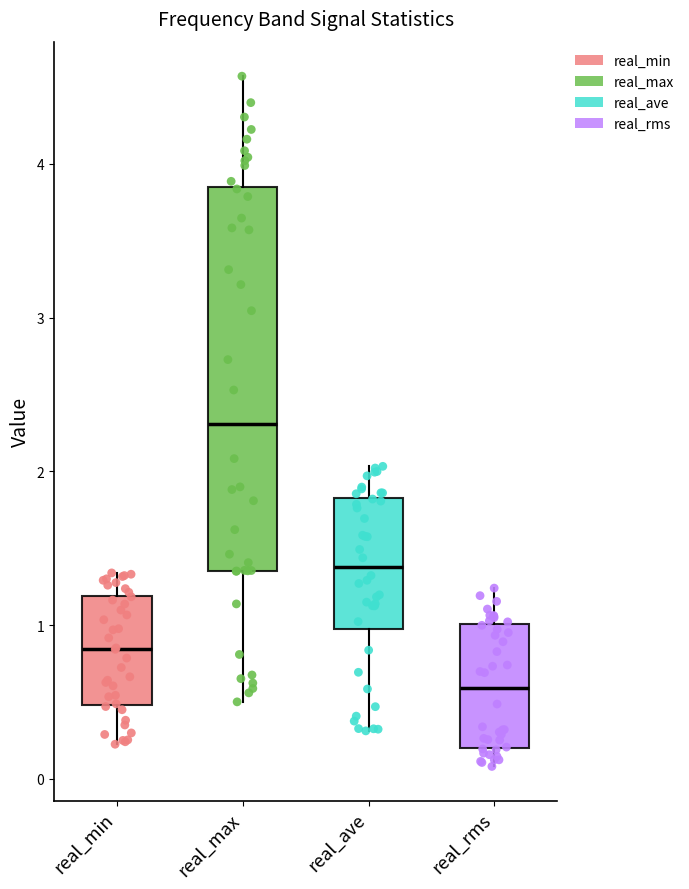

Reading left to right, transcribe this box plot: for each box, give where its median line is, the range the box spans, and where its two whiskers end, as read against the y-axis. The values are not printed on the chart, so give them approximately, as read against the axis.

real_min: median 0.8, box 0.5 to 1.2, whiskers 0.2 to 1.3
real_max: median 2.3, box 1.4 to 3.8, whiskers 0.5 to 4.6
real_ave: median 1.4, box 1.0 to 1.8, whiskers 0.3 to 2.0
real_rms: median 0.6, box 0.2 to 1.0, whiskers 0.1 to 1.2